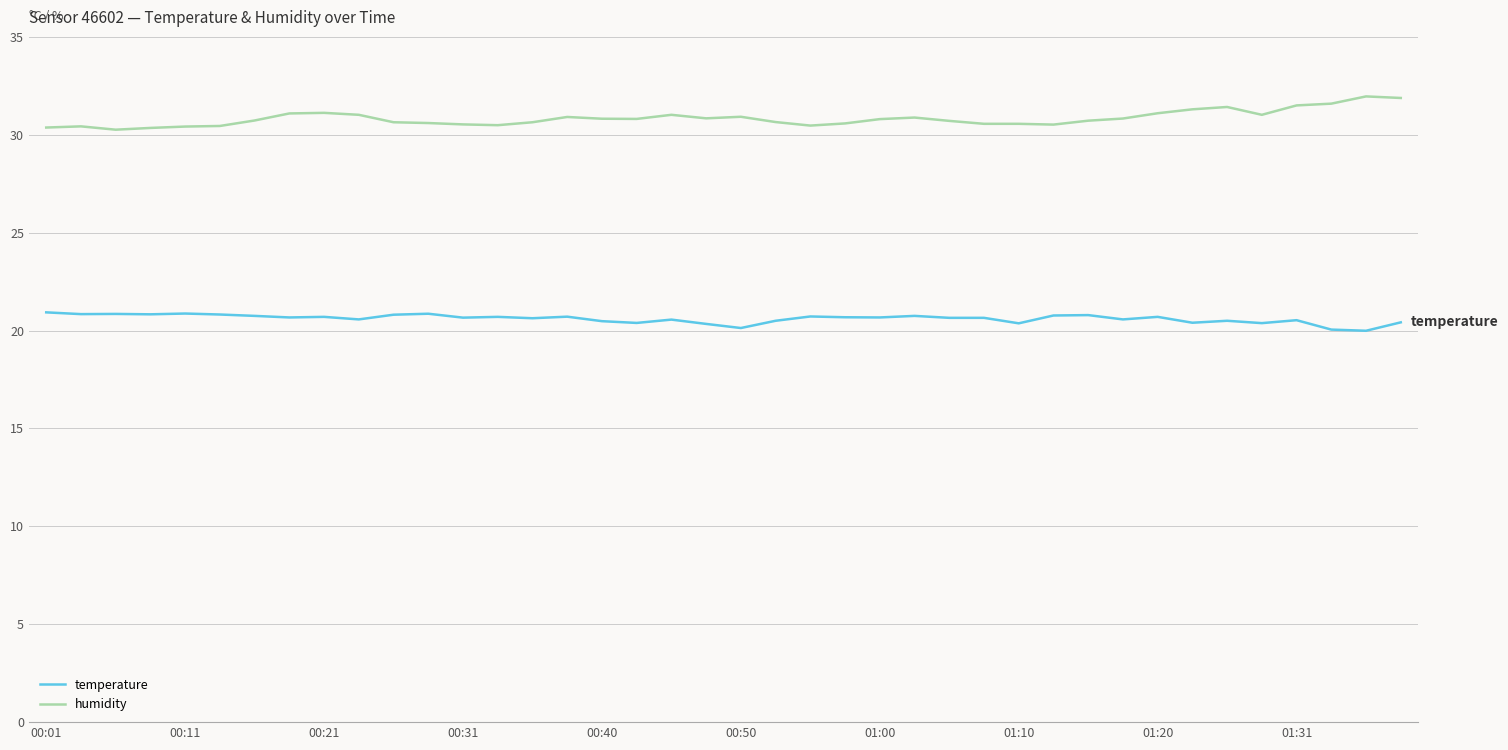

True or false: humidity and temperature cross at least once.

False